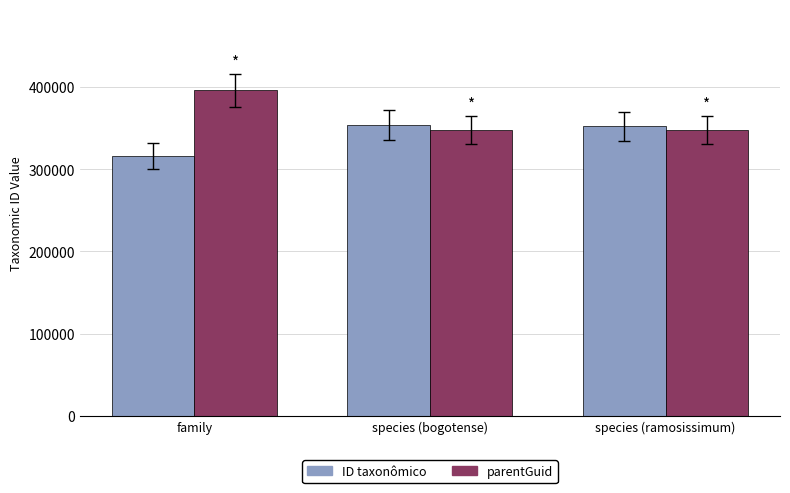

How many data points in parentGuid are above 347563?

1